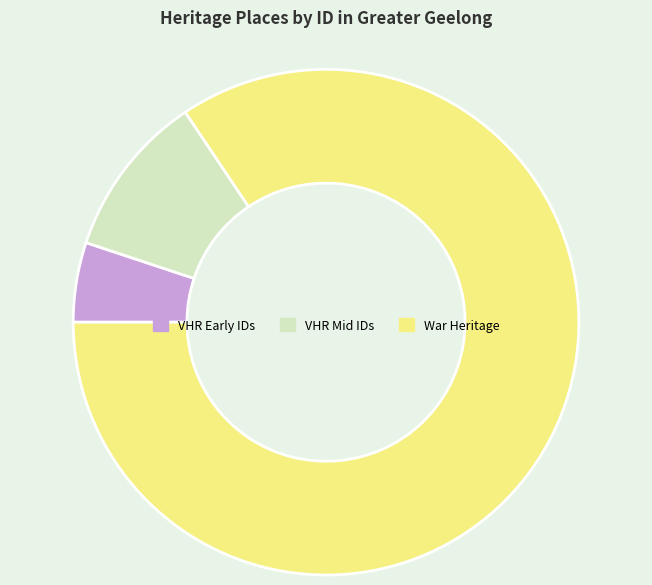

Is there a majority slice in this chart?

Yes